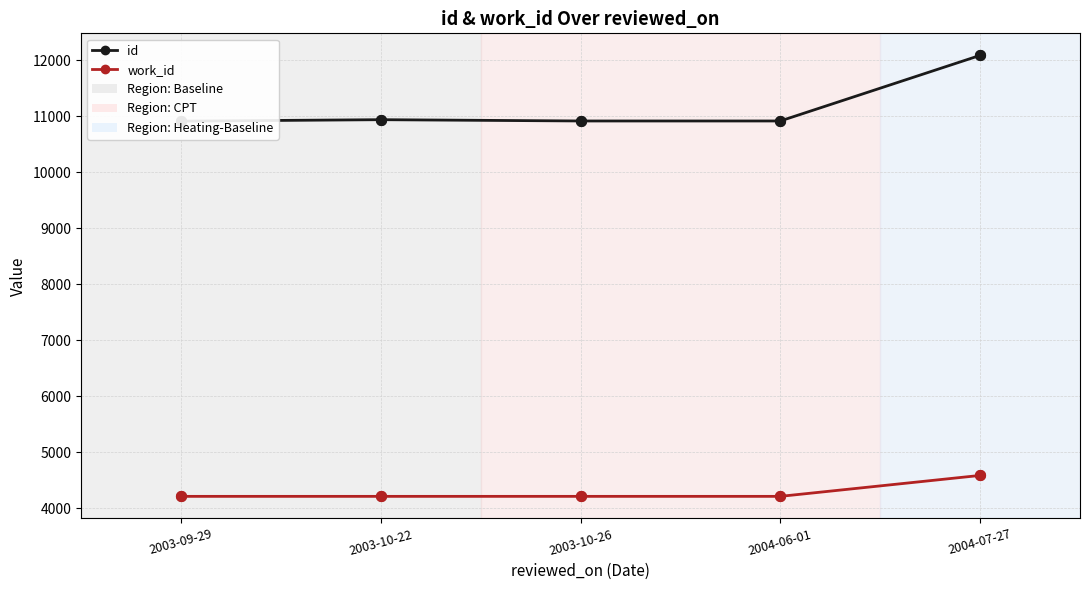

At which category is the sum across all series the highest?

2004-07-27